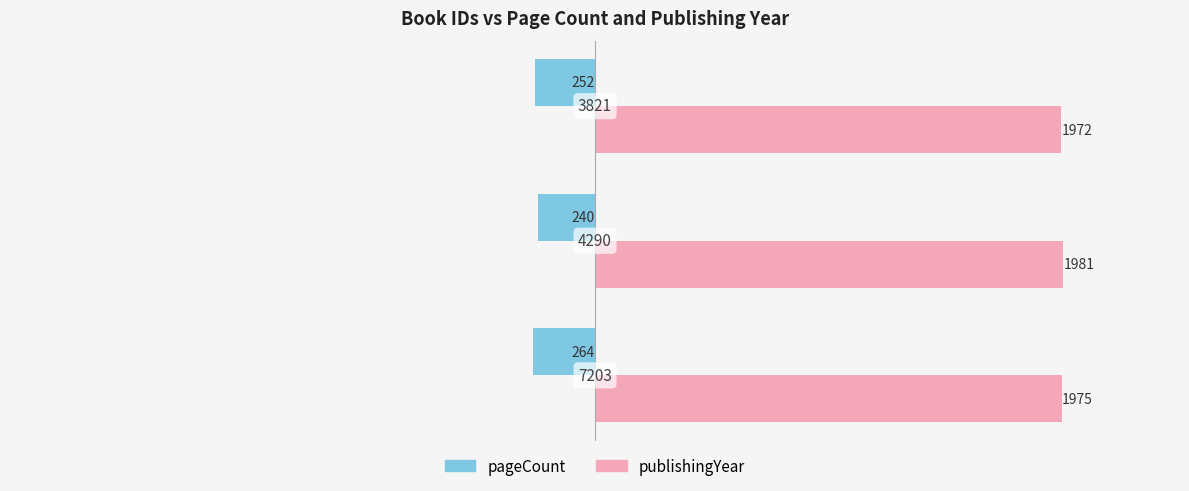

What are all the series names shown in the legend?

pageCount, publishingYear